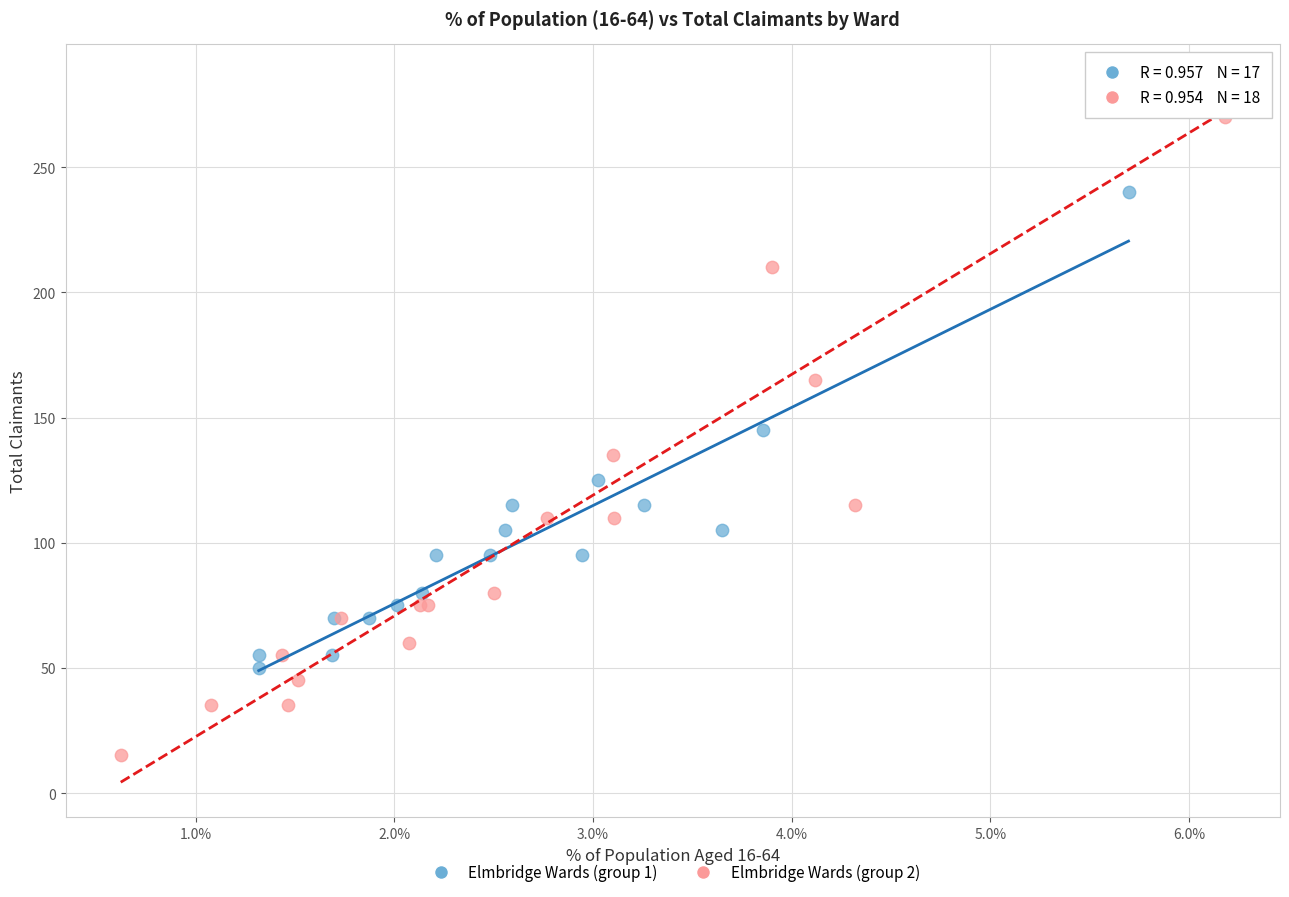

Which series contains the highest Y value?

Elmbridge Wards (group 2)